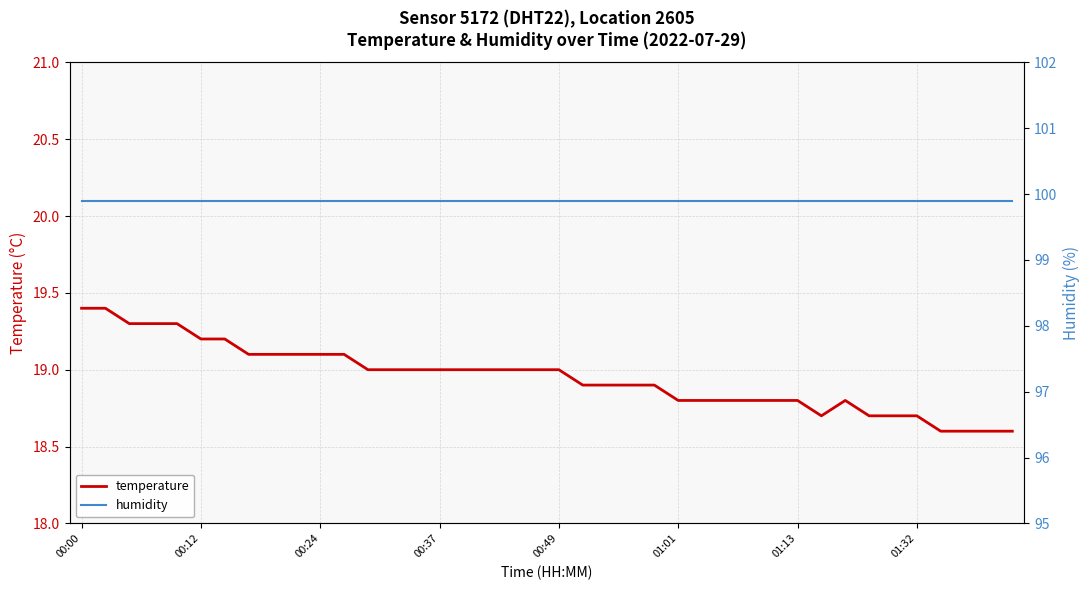

What is the sum of all temperature values?

758.0